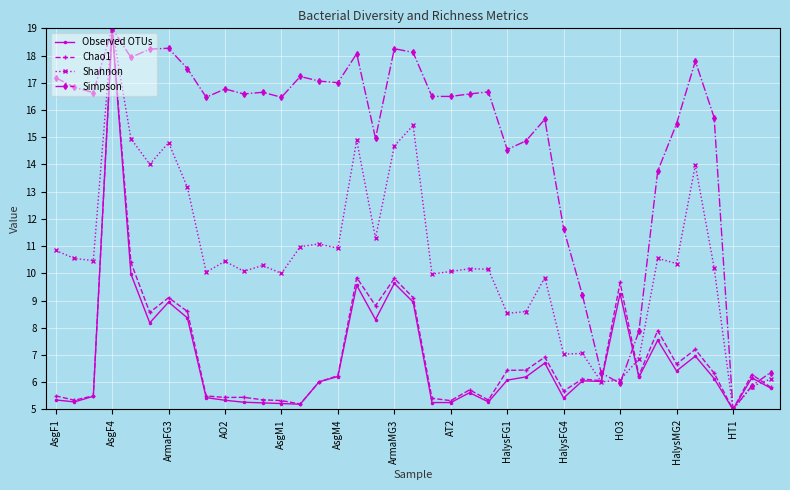

In Chao1, how many points are higher than both neighbors (excluding endpoints)?

12